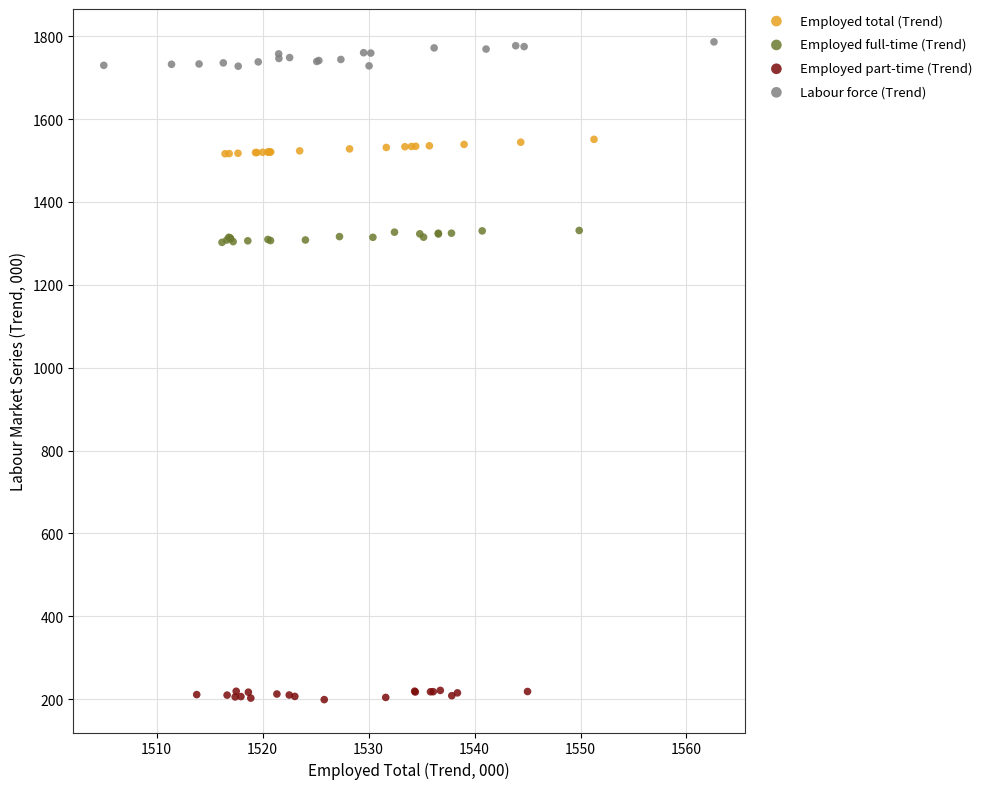

Which series reaches the maximum Y coordinate?

Labour force (Trend)